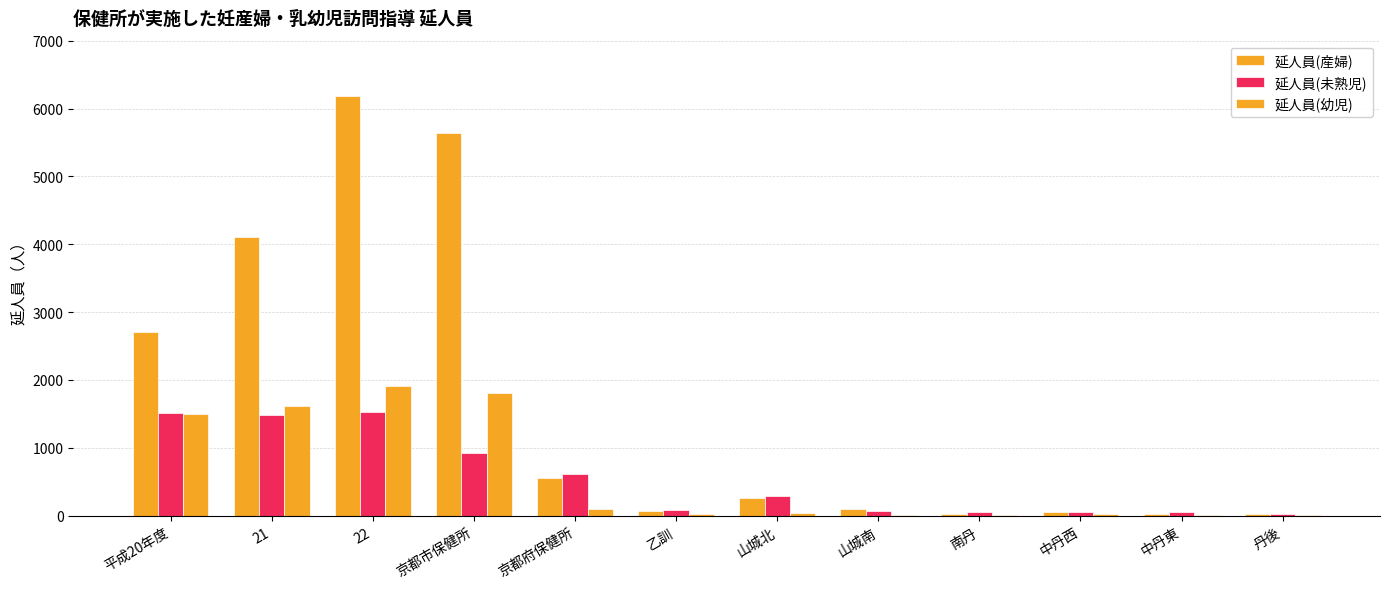

How many categories are shown in the chart?

12